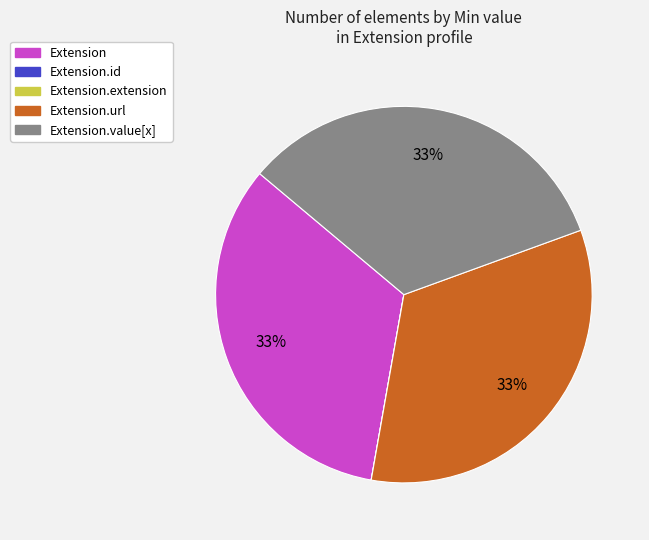

To the nearest percent, what is the average slice percentage?

20%